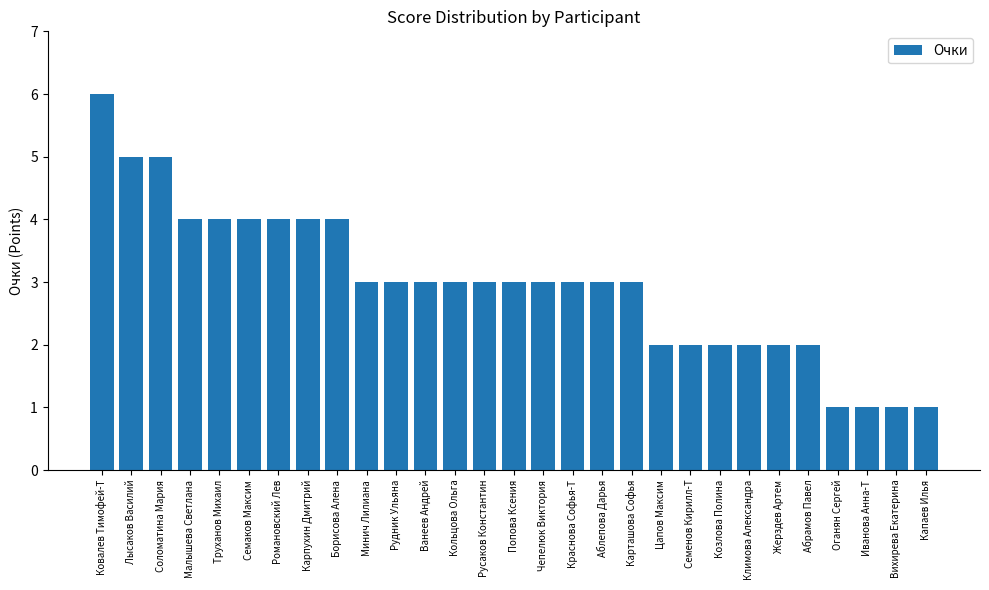

What is the maximum value shown in the chart?

6